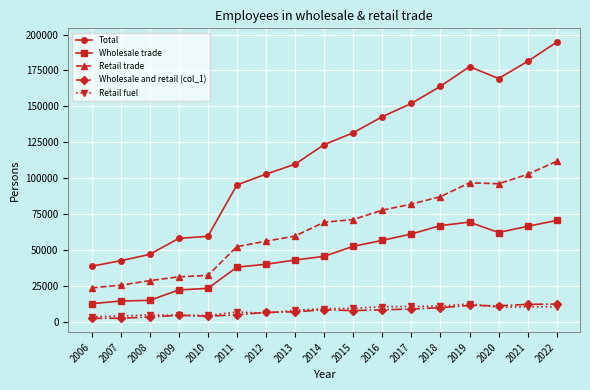

What is the value of the Retail trade point at the 10th from the left?

71208